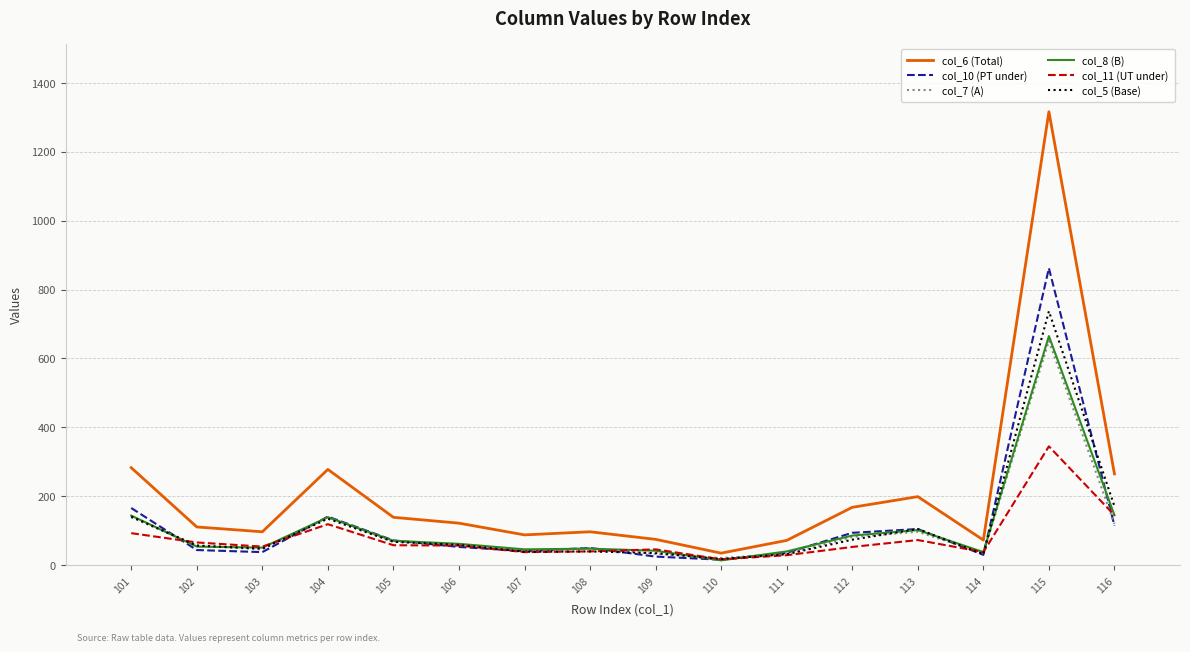

Which series has the largest range (max minus min)?

col_6 (Total)